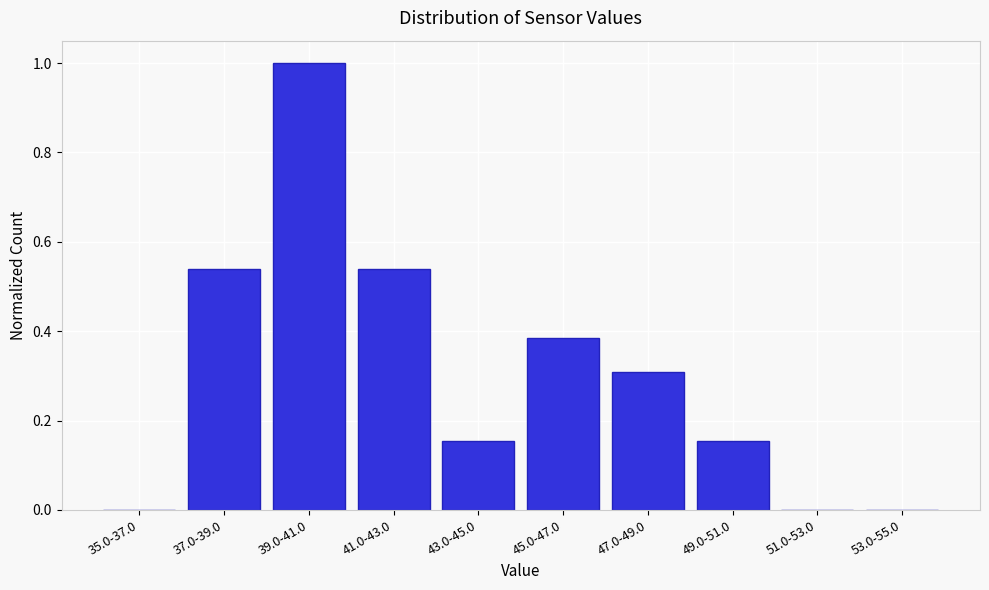

The chart shows a value of 0.0 at 51.0-53.0. True or false?

True